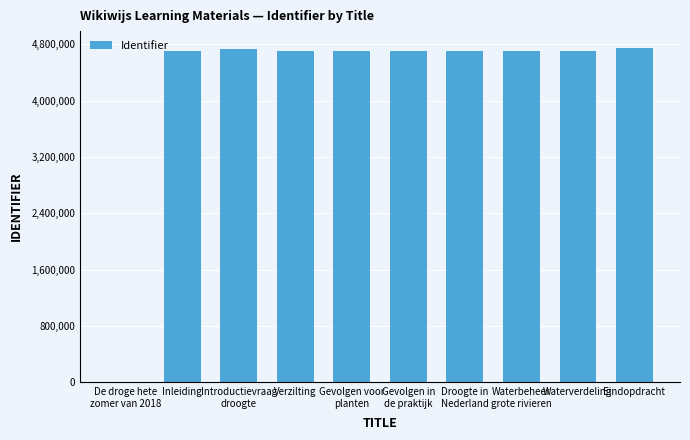

The value at Inleiding is 6664642. True or false?

False